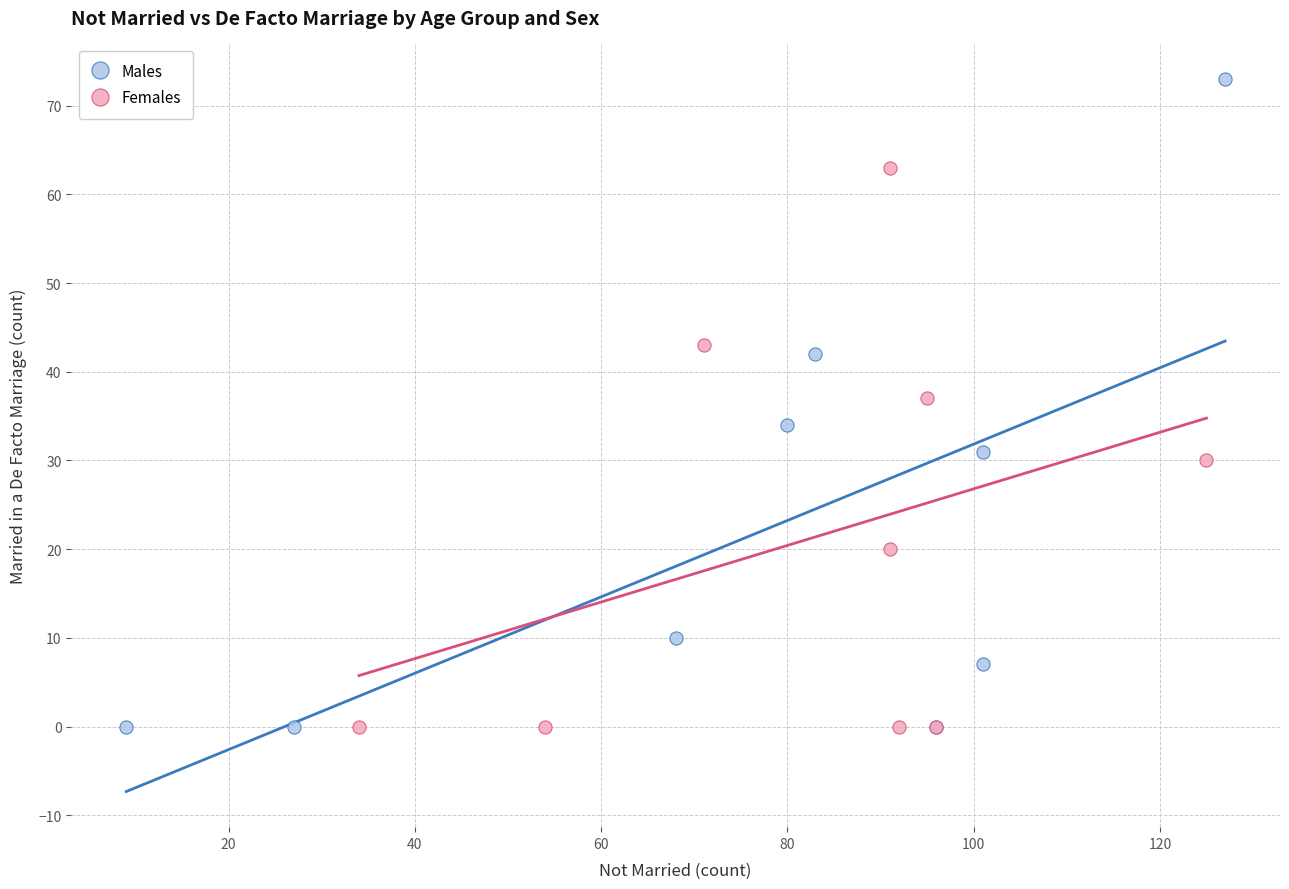

Which series has the widest spread of Y values?

Males